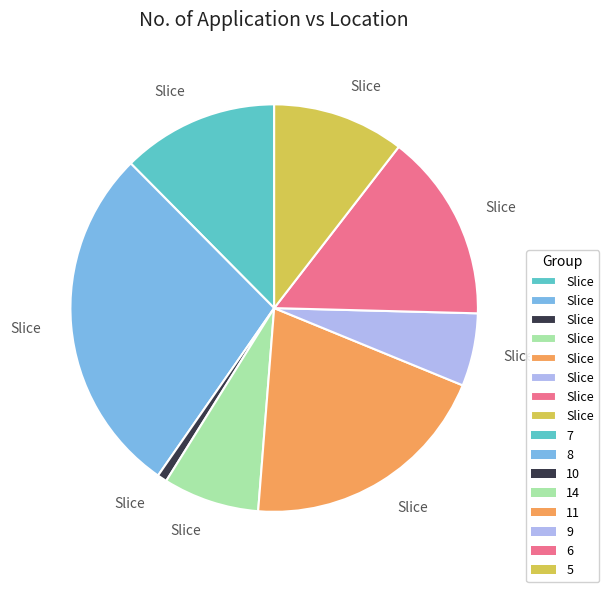

Is there a majority slice in this chart?

No